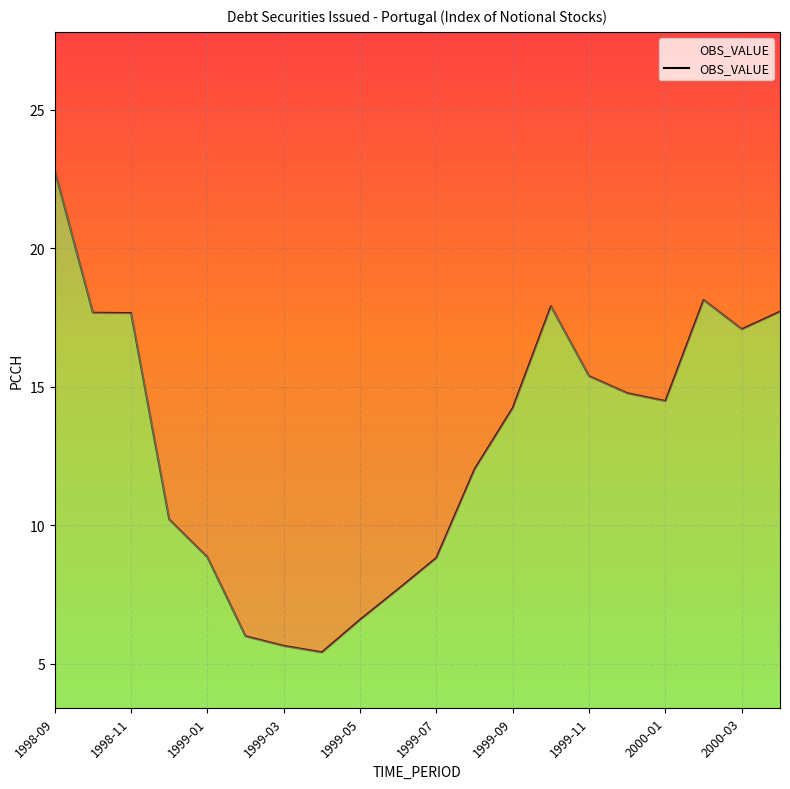

What is the sum of all values?

259.1